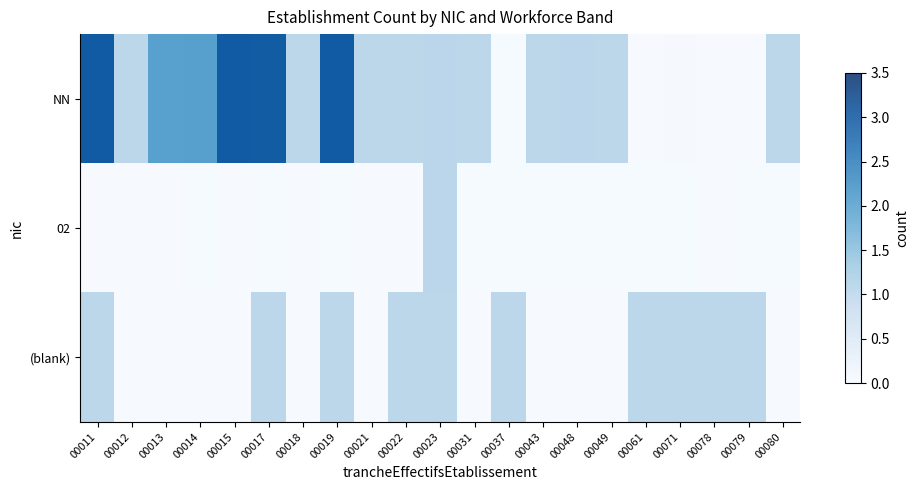

What is the difference between the maximum and minimum values in the NN series?

3